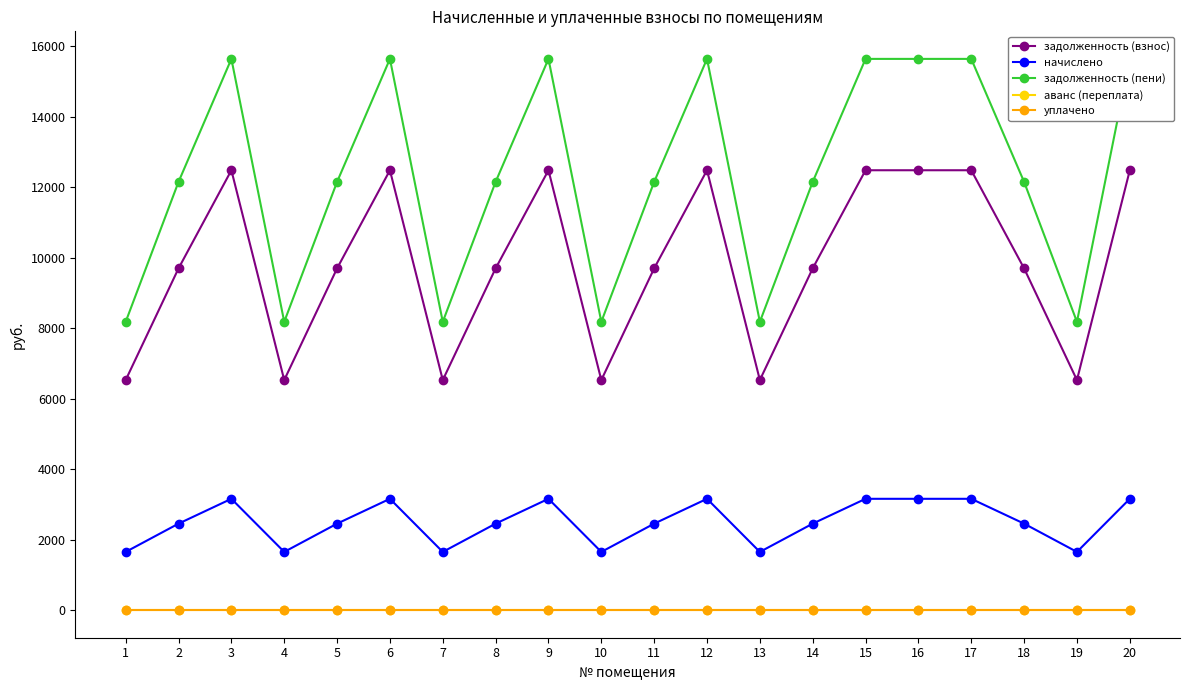

What value does the начислено series have at 5?

2454.3